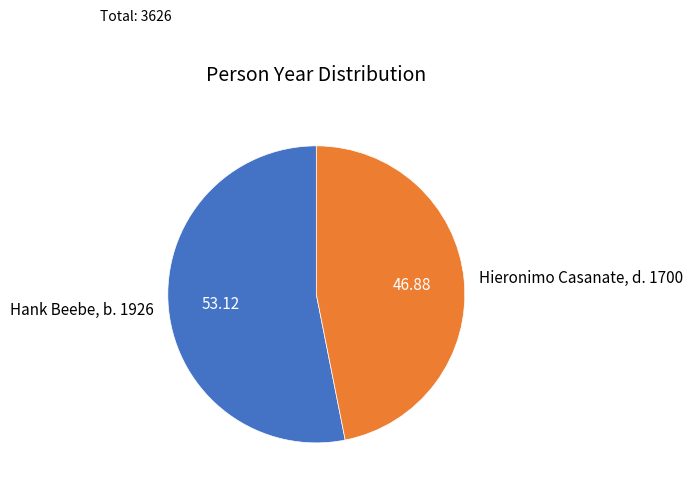

Is the sum of Hank Beebe, b. 1926 and Hieronimo Casanate, d. 1700 greater than half?

Yes